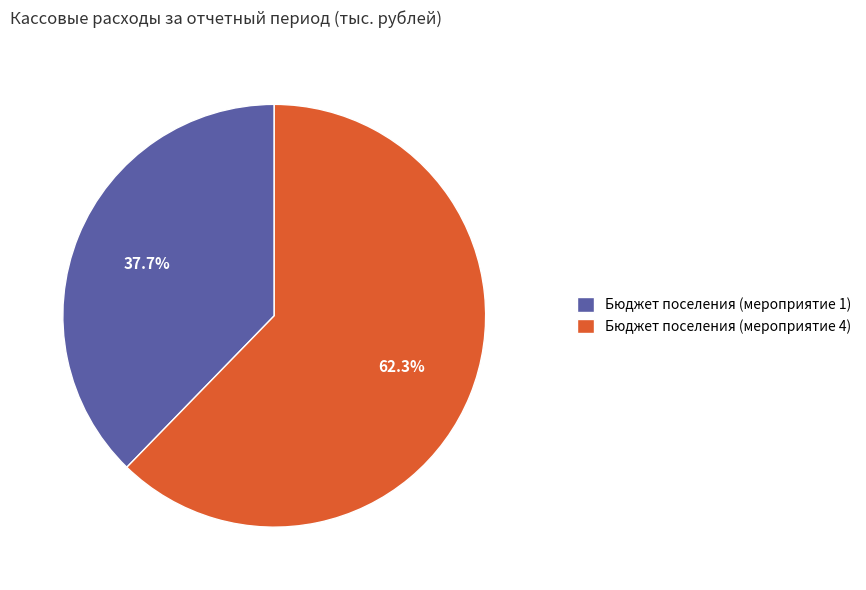

Which slice is the largest?

Бюджет поселения (мероприятие 4)